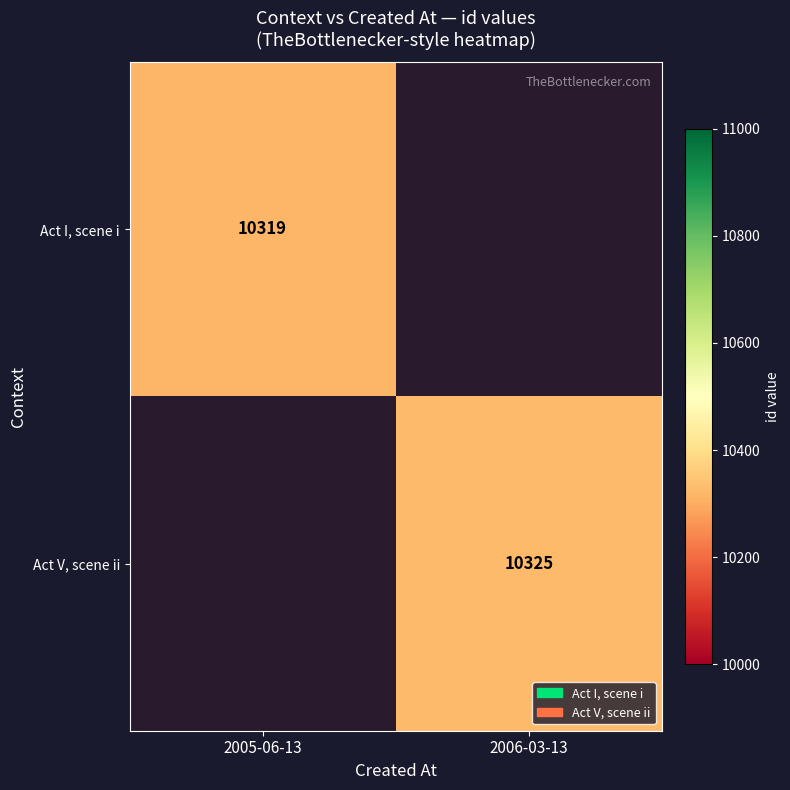

Is it true that Act I, scene i equals 5369 at 2005-06-13?

False